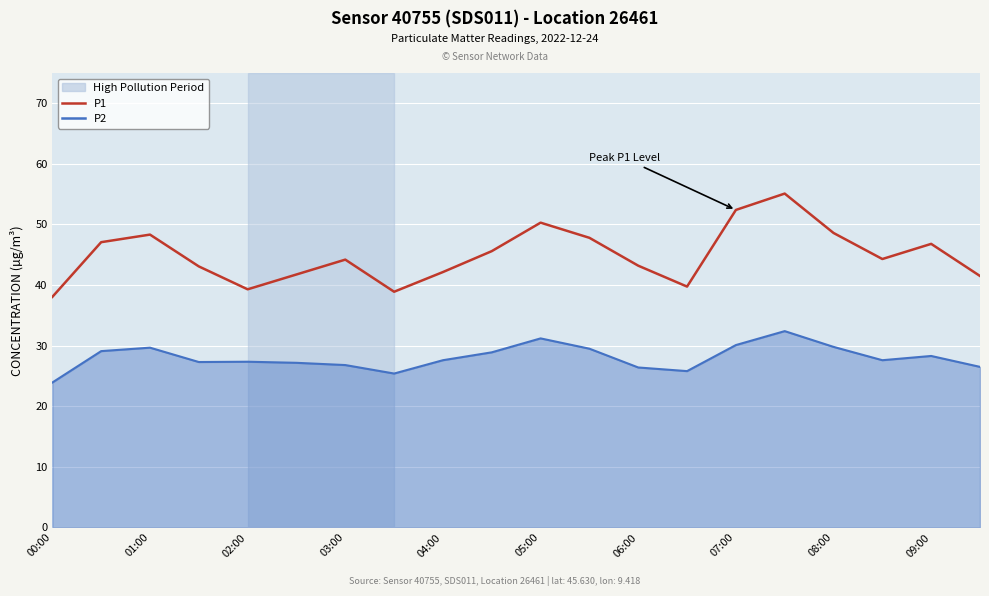

True or false: P1 and P2 cross at least once.

False